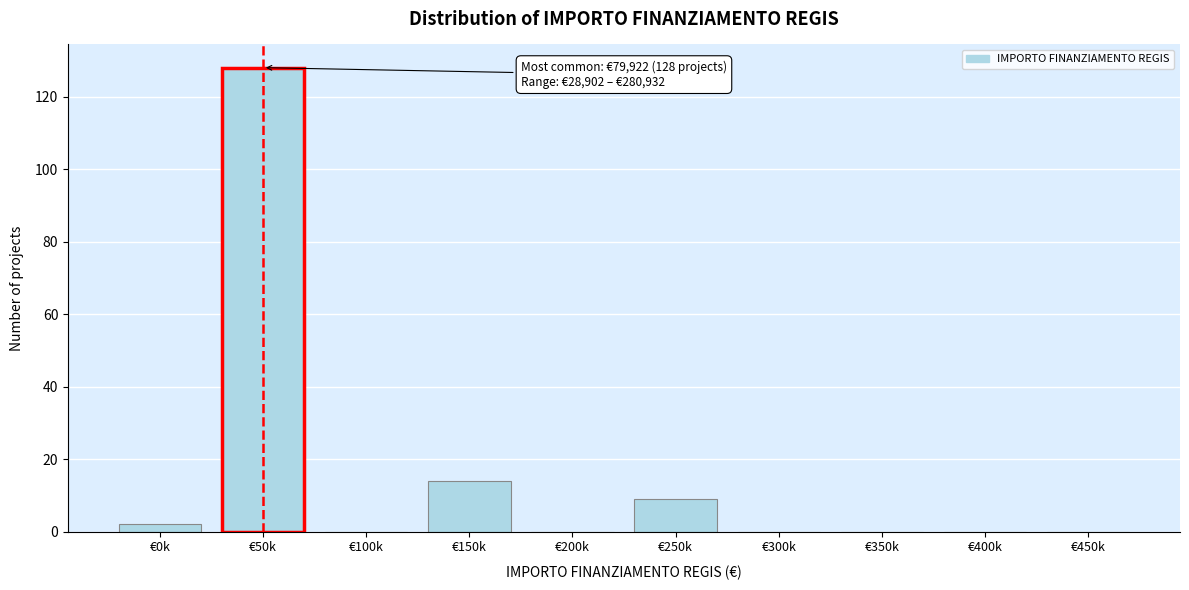

Reading left to right, what are all the values shown in this chart?

€0k=2	€50k=128	€100k=0	€150k=14	€200k=0	€250k=9	€300k=0	€350k=0	€400k=0	€450k=0